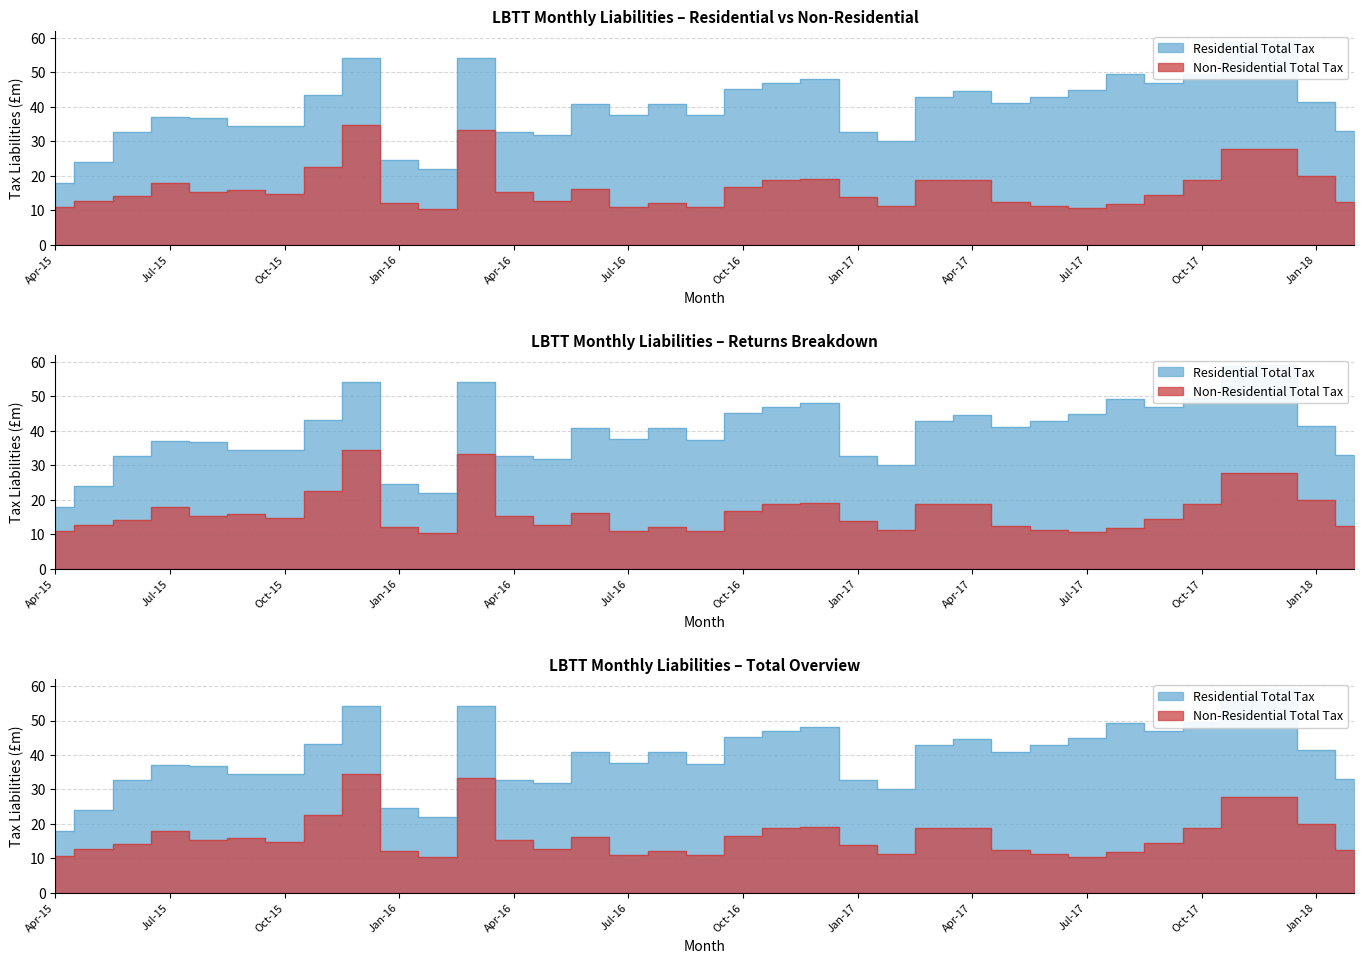

Reading left to right, extract all data points from this chart.

Residential Total Tax: Apr-15=17.9	May-15=24.0	Jun-15=32.8	Jul-15=37.1	Aug-15=36.9	Sep-15=34.5	Oct-15=34.4	Nov-15=43.3	Dec-15=54.2	Jan-16=24.6	Feb-16=21.9	Mar-16=54.2	Apr-16=32.8	May-16=31.8	Jun-16=40.8	Jul-16=37.6	Aug-16=40.8	Sep-16=37.5	Oct-16=45.3	Nov-16=46.9	Dec-16=48.0	Jan-17=32.6	Feb-17=30.1	Mar-17=42.8	Apr-17=44.5	May-17=41.0	Jun-17=43.0	Jul-17=44.9	Aug-17=49.4	Sep-17=46.9	Oct-17=49.5	Nov-17=58.9	Dec-17=59.1	Jan-18=41.5	Feb-18=33.0
Non-Residential Total Tax: Apr-15=10.8	May-15=12.6	Jun-15=14.2	Jul-15=17.8	Aug-15=15.4	Sep-15=15.9	Oct-15=14.6	Nov-15=22.5	Dec-15=34.6	Jan-16=12.0	Feb-16=10.3	Mar-16=33.2	Apr-16=15.4	May-16=12.8	Jun-16=16.2	Jul-16=11.0	Aug-16=12.0	Sep-16=11.0	Oct-16=16.6	Nov-16=18.8	Dec-16=19.1	Jan-17=13.8	Feb-17=11.2	Mar-17=18.8	Apr-17=18.8	May-17=12.5	Jun-17=11.2	Jul-17=10.5	Aug-17=11.9	Sep-17=14.3	Oct-17=18.7	Nov-17=27.8	Dec-17=27.8	Jan-18=20.0	Feb-18=12.5